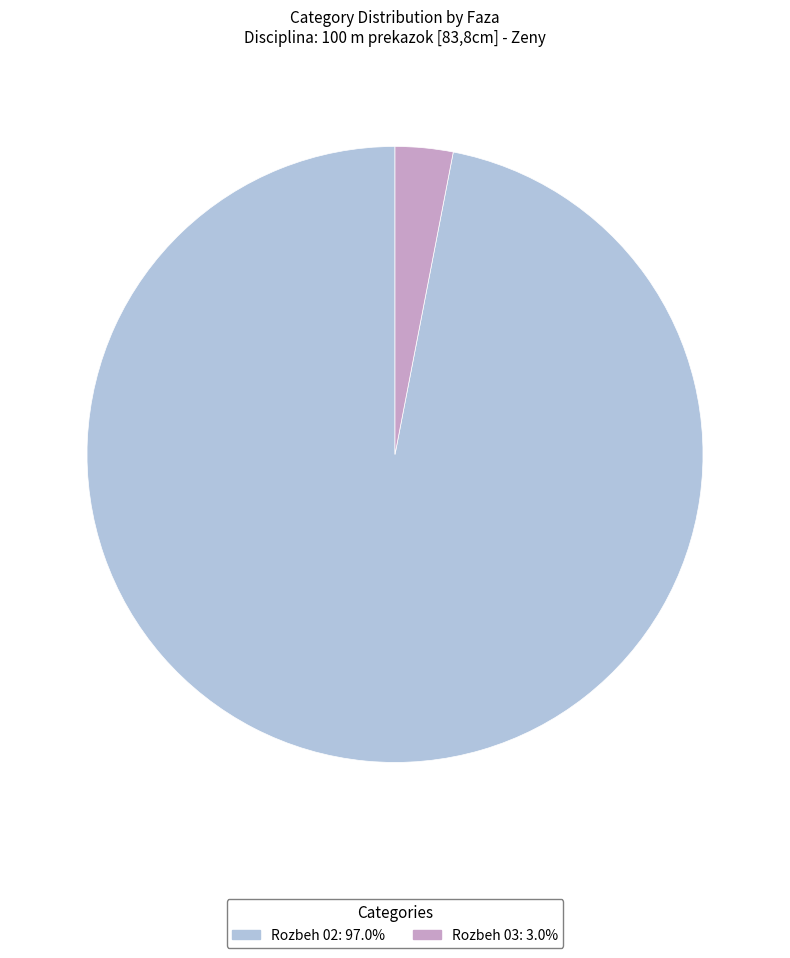

Is the sum of Rozbeh 03 and Rozbeh 02 greater than half?

Yes